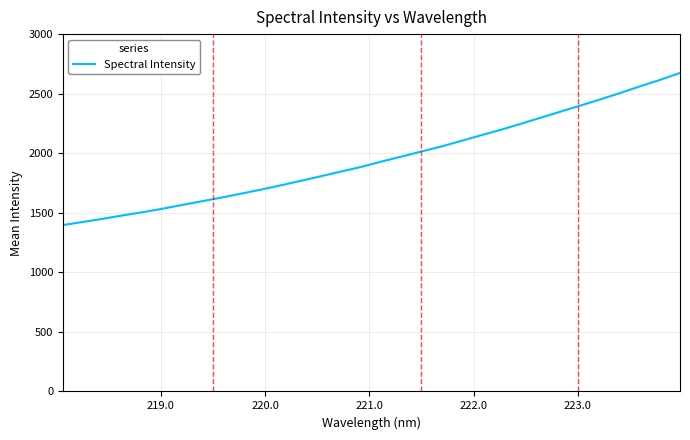

What is the smallest value displayed?

1396.8